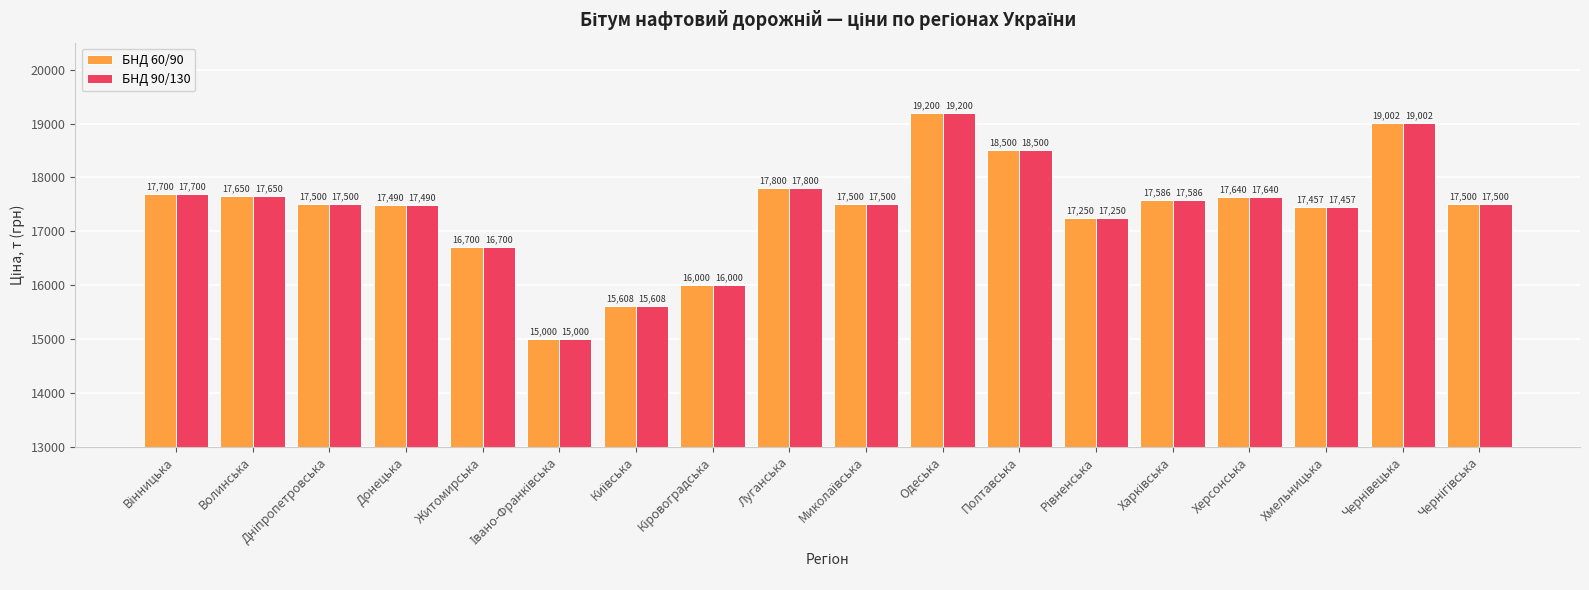

What is the maximum value shown in the chart?

19200.0